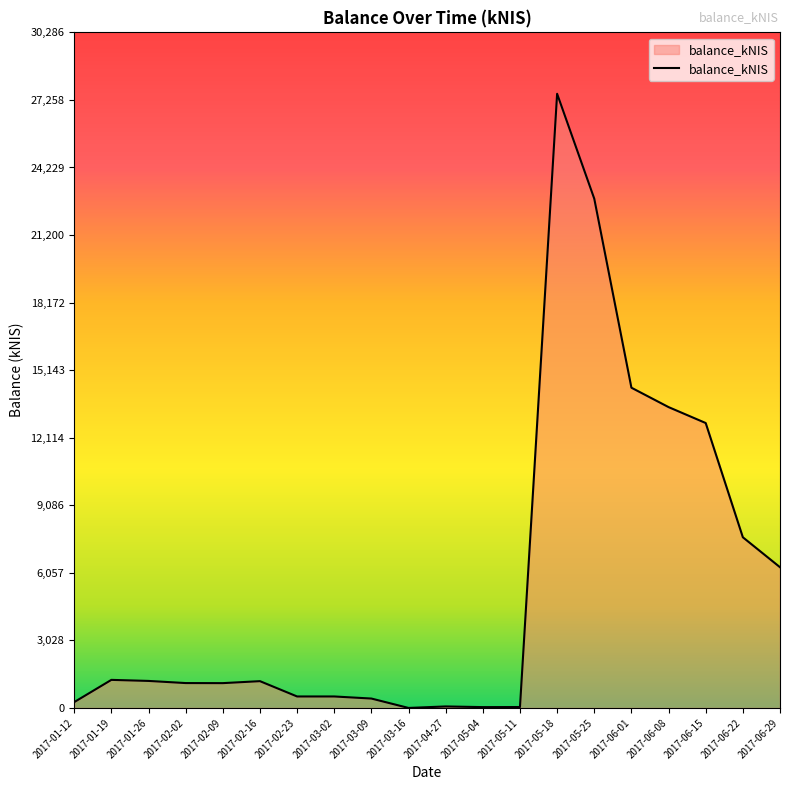

Between 2017-05-18 and 2017-05-25, which is larger?

2017-05-18